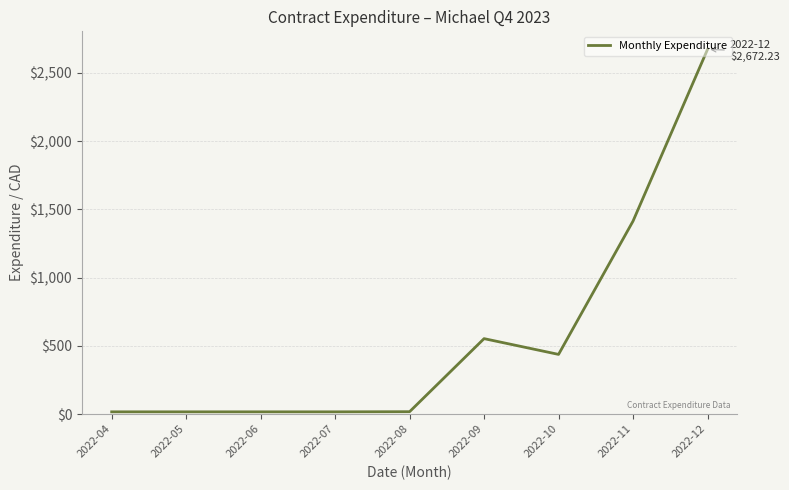

At which label does the data first exceed 16?

2022-08